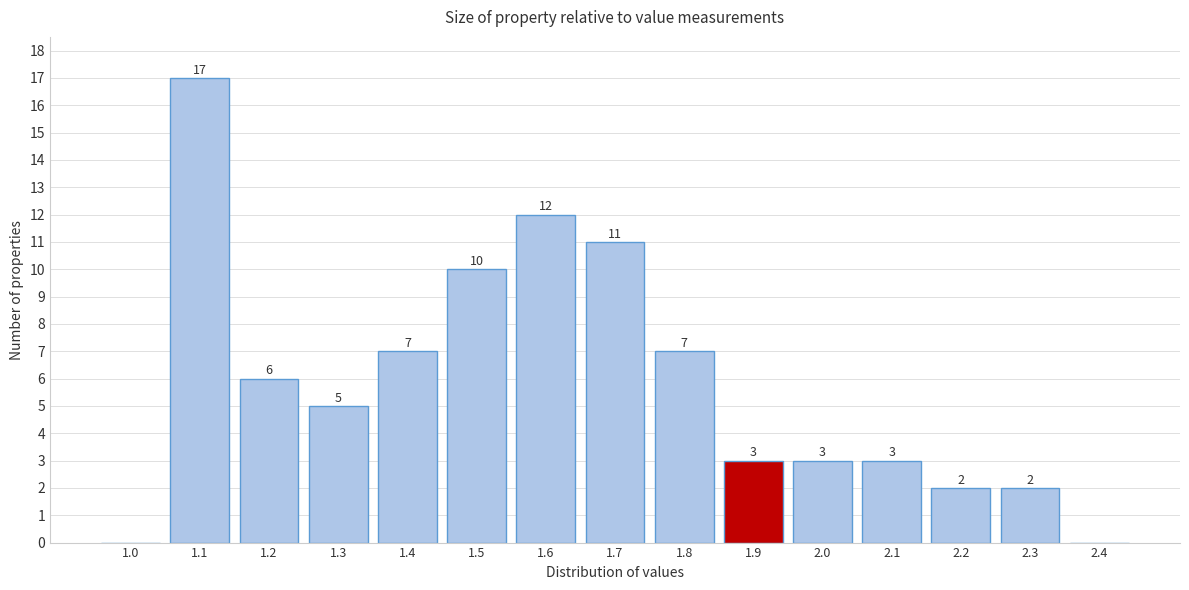

Reading right to left, extract all data points from this chart.

2.4=0	2.3=2	2.2=2	2.1=3	2.0=3	1.9=3	1.8=7	1.7=11	1.6=12	1.5=10	1.4=7	1.3=5	1.2=6	1.1=17	1.0=0